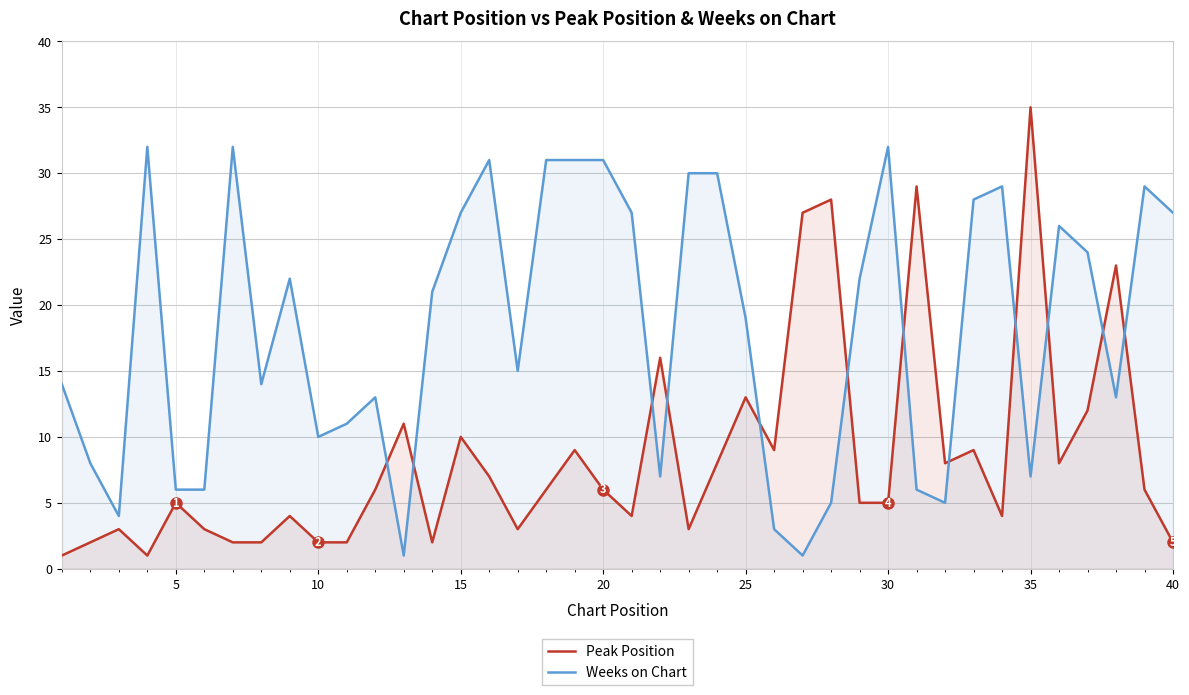

Reading right to left, list all the values displayed in this chart.

Peak Position: 2	6	23	12	8	35	4	9	8	29	5	5	28	27	9	13	8	3	16	4	6	9	6	3	7	10	2	11	6	2	2	4	2	2	3	5	1	3	2	1
Weeks on Chart: 27	29	13	24	26	7	29	28	5	6	32	22	5	1	3	19	30	30	7	27	31	31	31	15	31	27	21	1	13	11	10	22	14	32	6	6	32	4	8	14